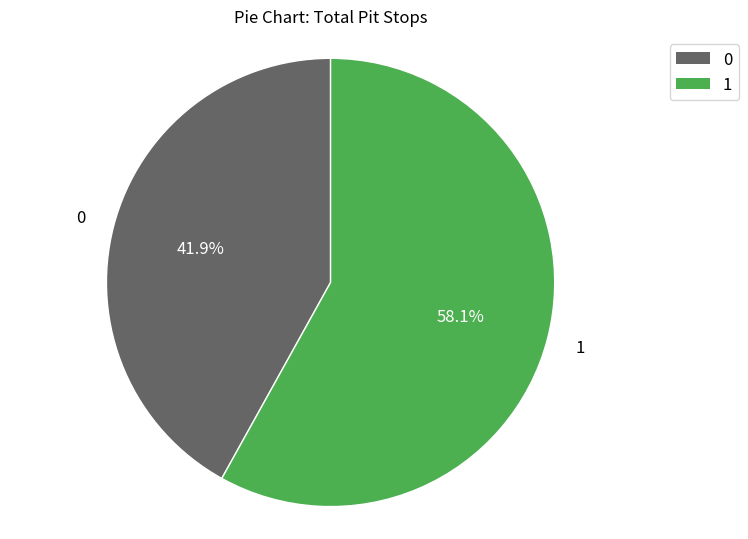

True or false: 1 accounts for 58% of the total.

True